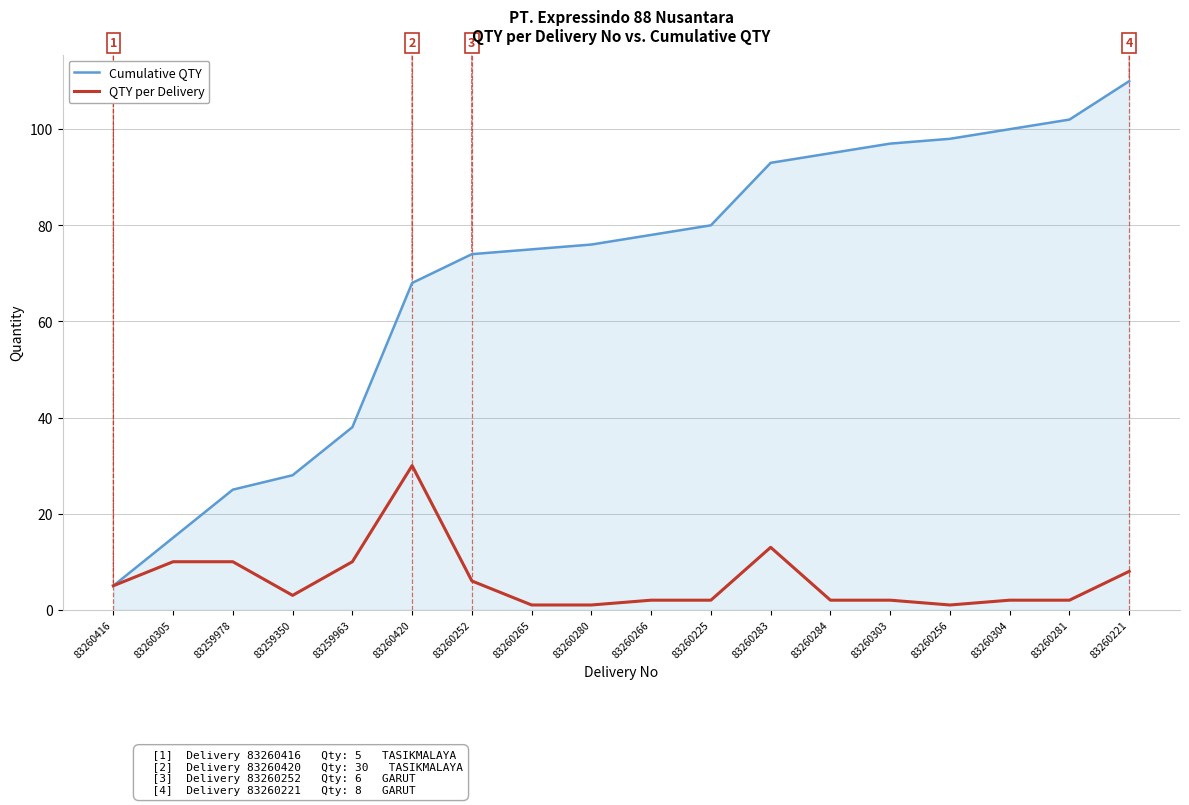

Reading left to right, transcribe all the data shown in this chart.

Cumulative QTY: 83260416=5	83260305=15	83259978=25	83259350=28	83259963=38	83260420=68	83260252=74	83260265=75	83260280=76	83260266=78	83260225=80	83260283=93	83260284=95	83260303=97	83260256=98	83260304=100	83260281=102	83260221=110
QTY per Delivery: 83260416=5	83260305=10	83259978=10	83259350=3	83259963=10	83260420=30	83260252=6	83260265=1	83260280=1	83260266=2	83260225=2	83260283=13	83260284=2	83260303=2	83260256=1	83260304=2	83260281=2	83260221=8